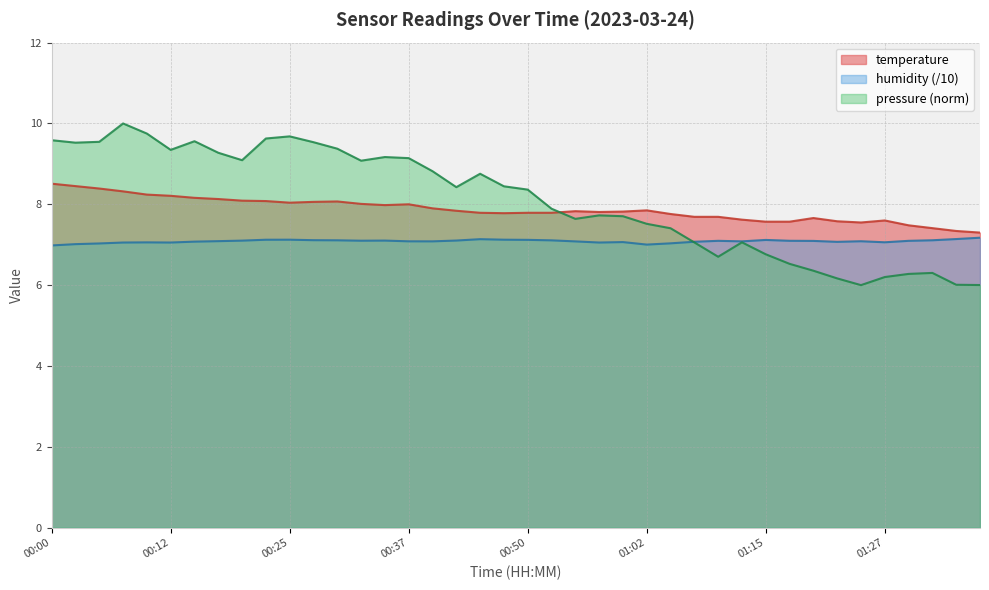

What are all the series names shown in the legend?

temperature, humidity (/10), pressure (norm)